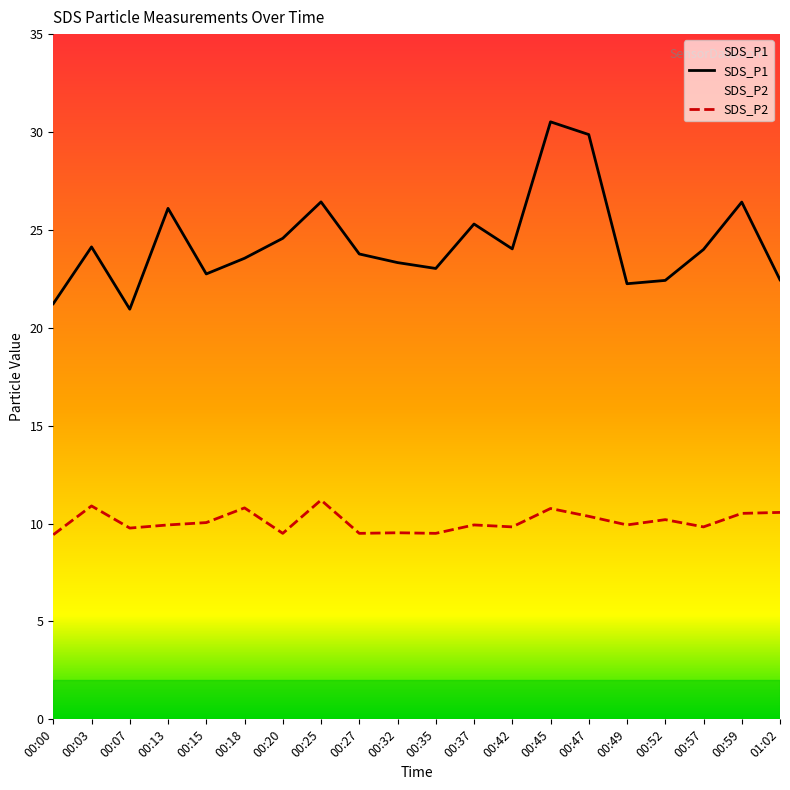

Rank the series by their maximum value, from highest to lowest.

SDS_P1, SDS_P2